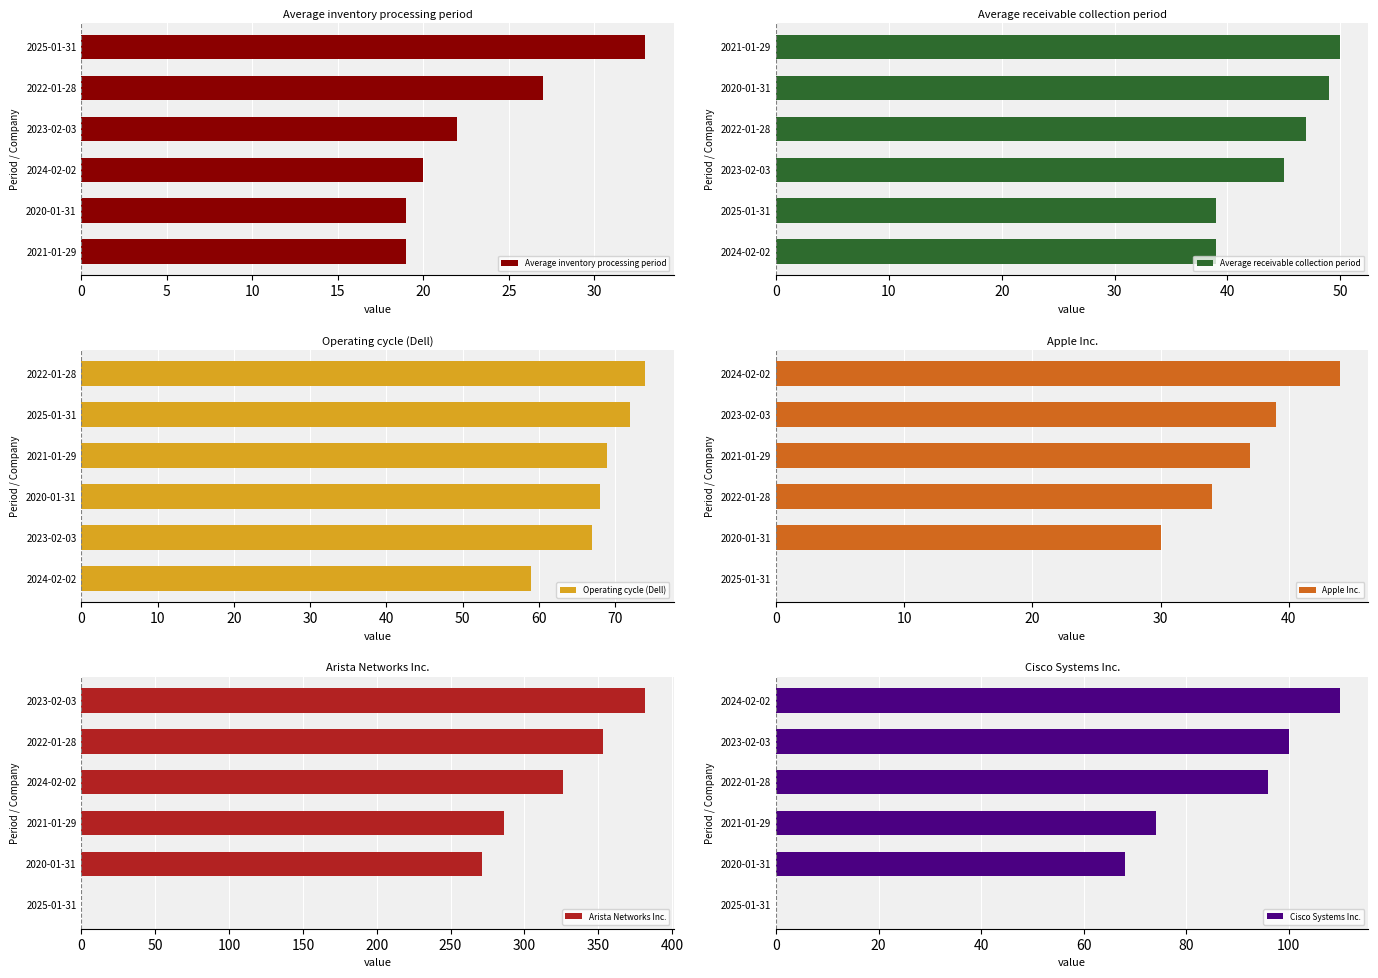

How many distinct data groups are displayed?

6